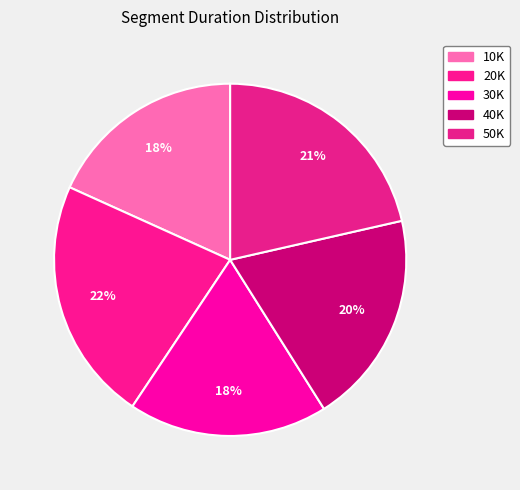

Which has a higher value, 40K or 50K?

50K